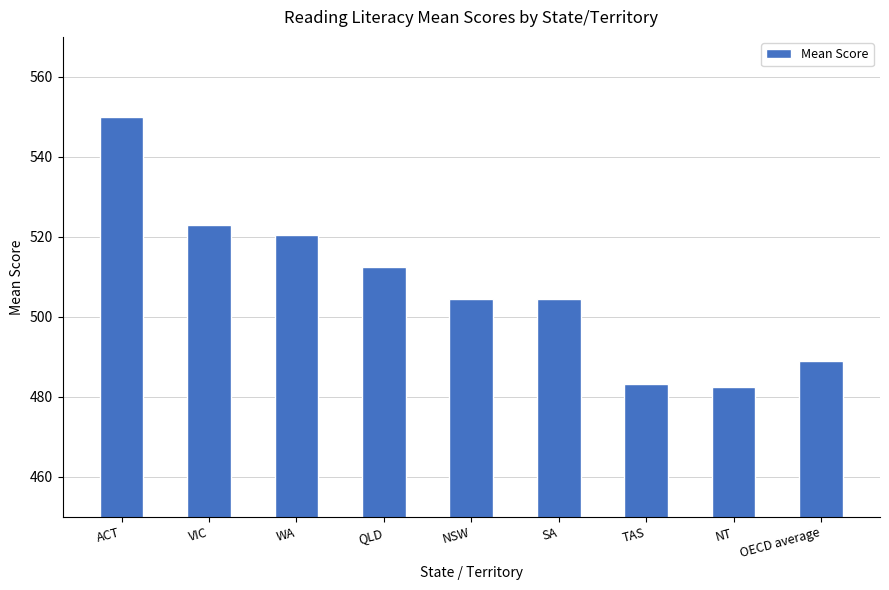

What is the smallest value displayed?

482.5